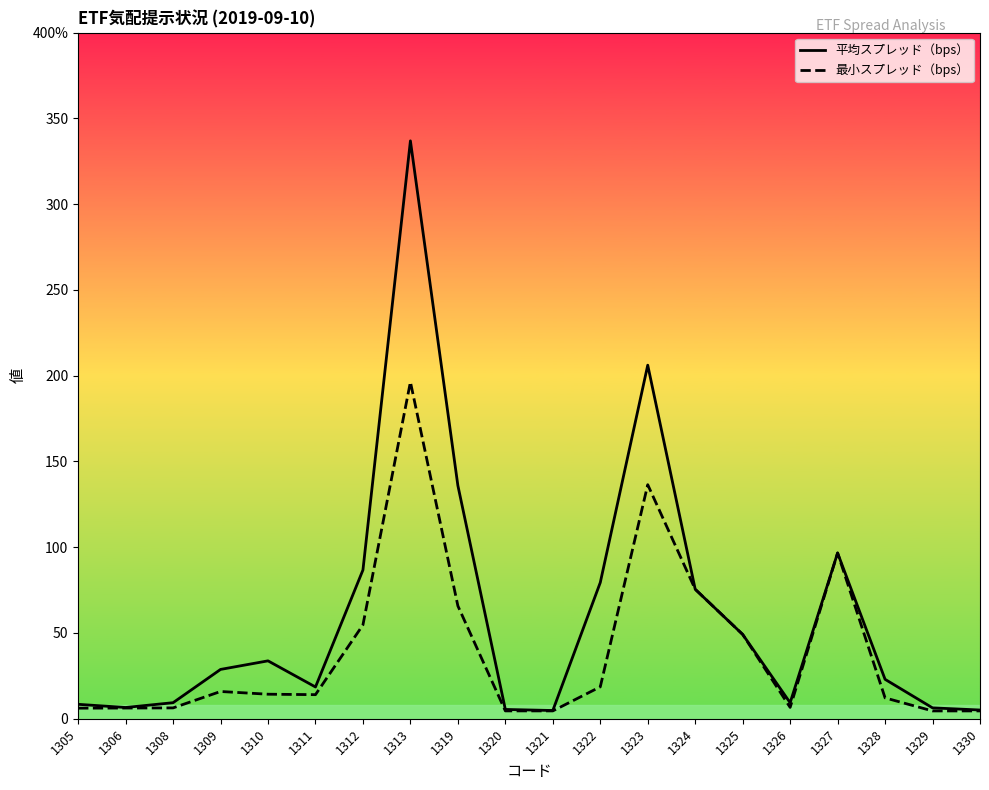

Which has a higher value, 1330 or 1319?

1319